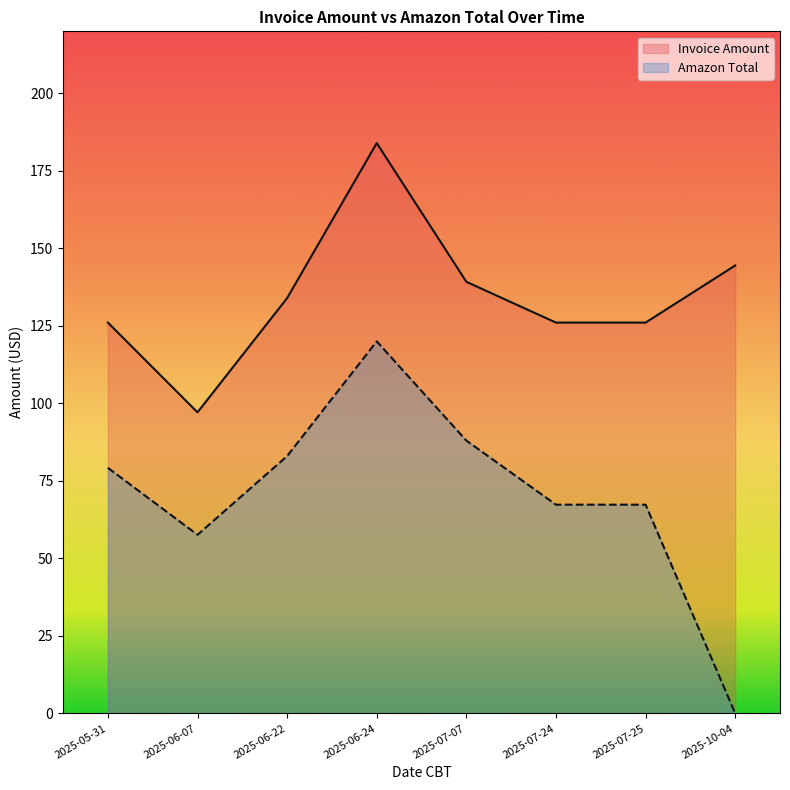

How many series are shown in this chart?

2